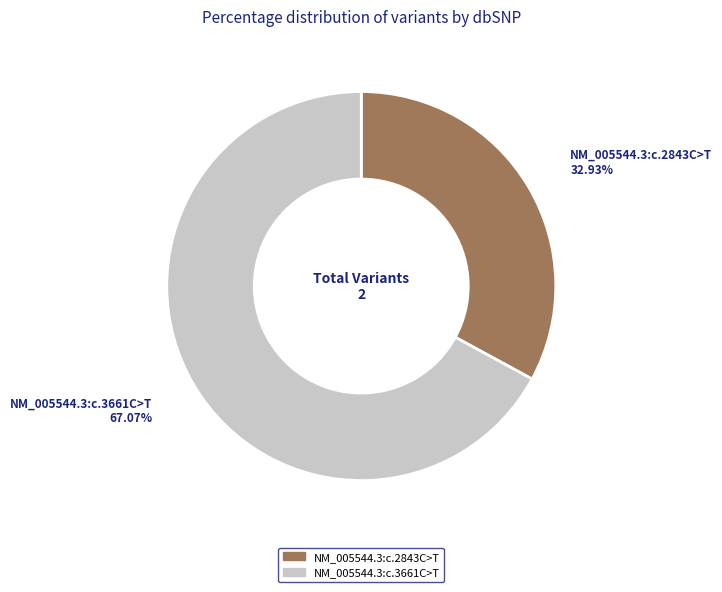

What percentage is the NM_005544.3:c.3661C>T slice, to the nearest percent?

67%